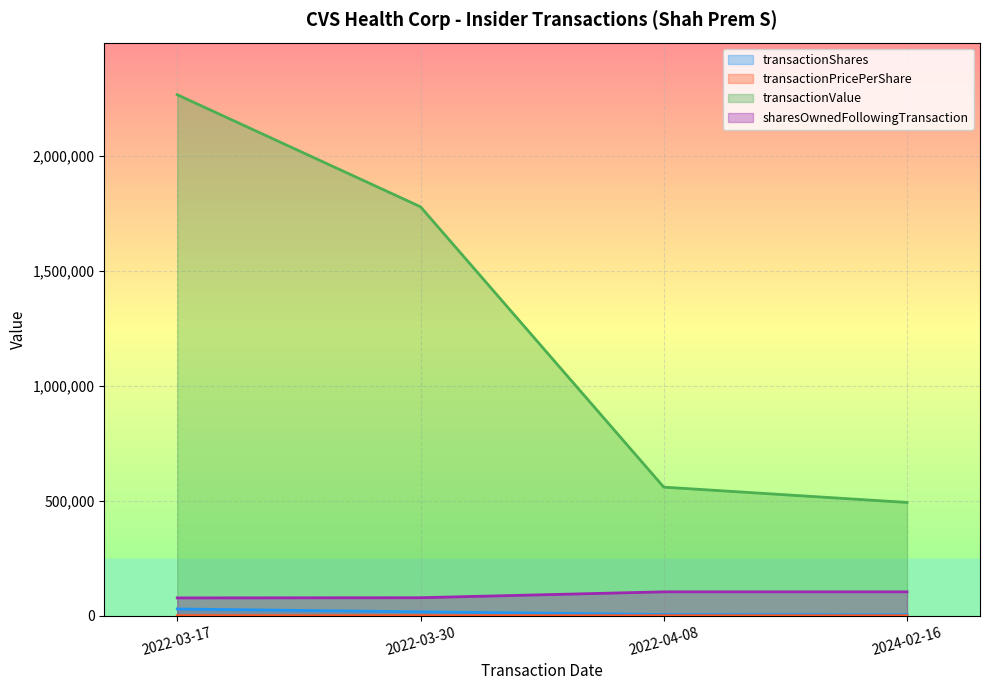

Reading right to left, transcribe all the data shown in this chart.

transactionShares: 4624.0	5346.0	16954.0	29473.0
transactionPricePerShare: 106.7	104.7	105.0	77.0
transactionValue: 493150.0	559726.0	1780170.0	2267947.0
sharesOwnedFollowingTransaction: 103998.0	103998.0	78390.0	77553.0